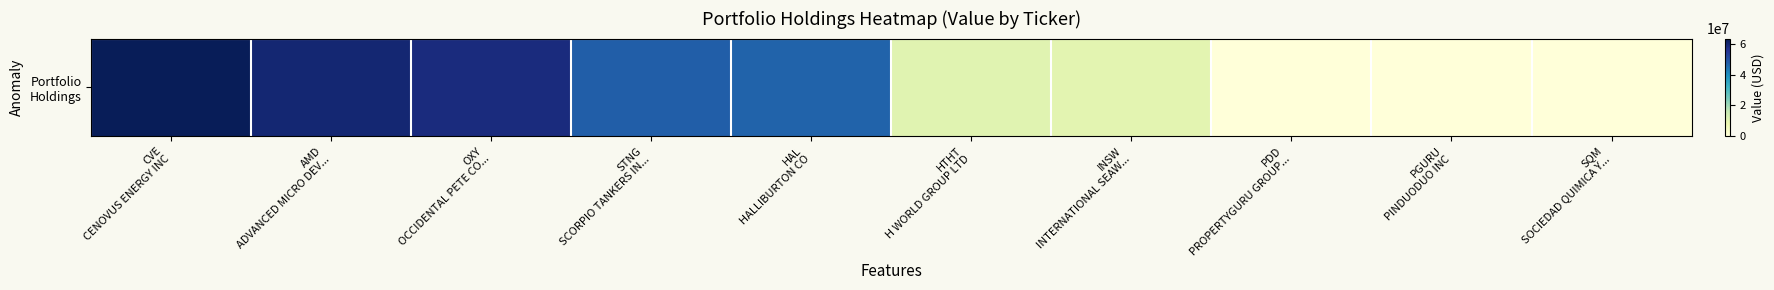

At which label does the data first exceed 47050244?

CVE
CENOVUS ENERGY INC